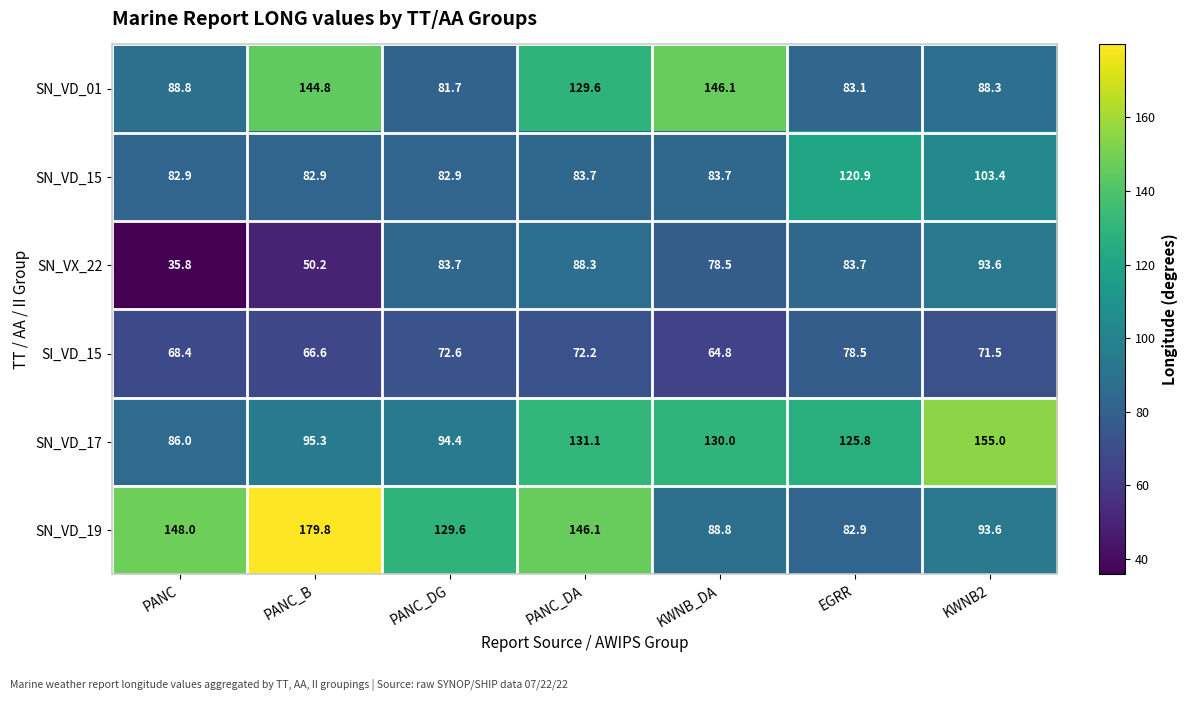

What is the minimum value shown in the chart?

35.8